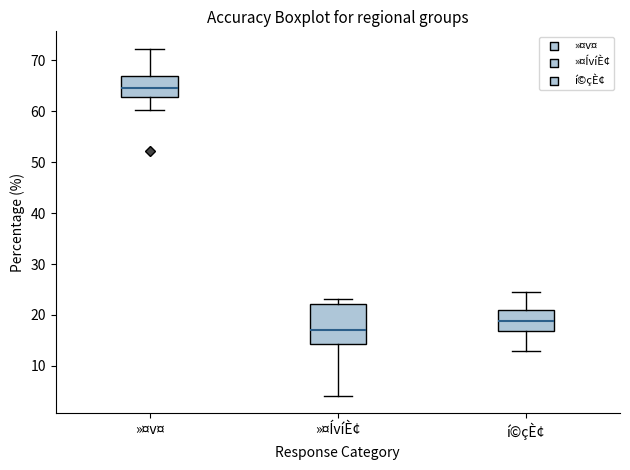

Reading left to right, transcribe this box plot: for each box, give where its median line is, the range the box spans, and where its two whiskers end, as read against the y-axis. The values are not printed on the chart, so give them approximately, as read against the axis.

»¤v¤: median 65, box 63 to 67, whiskers 60 to 72
»¤ÍvíÈ¢: median 17, box 14 to 22, whiskers 4 to 23
í©çÈ¢: median 19, box 17 to 21, whiskers 13 to 25